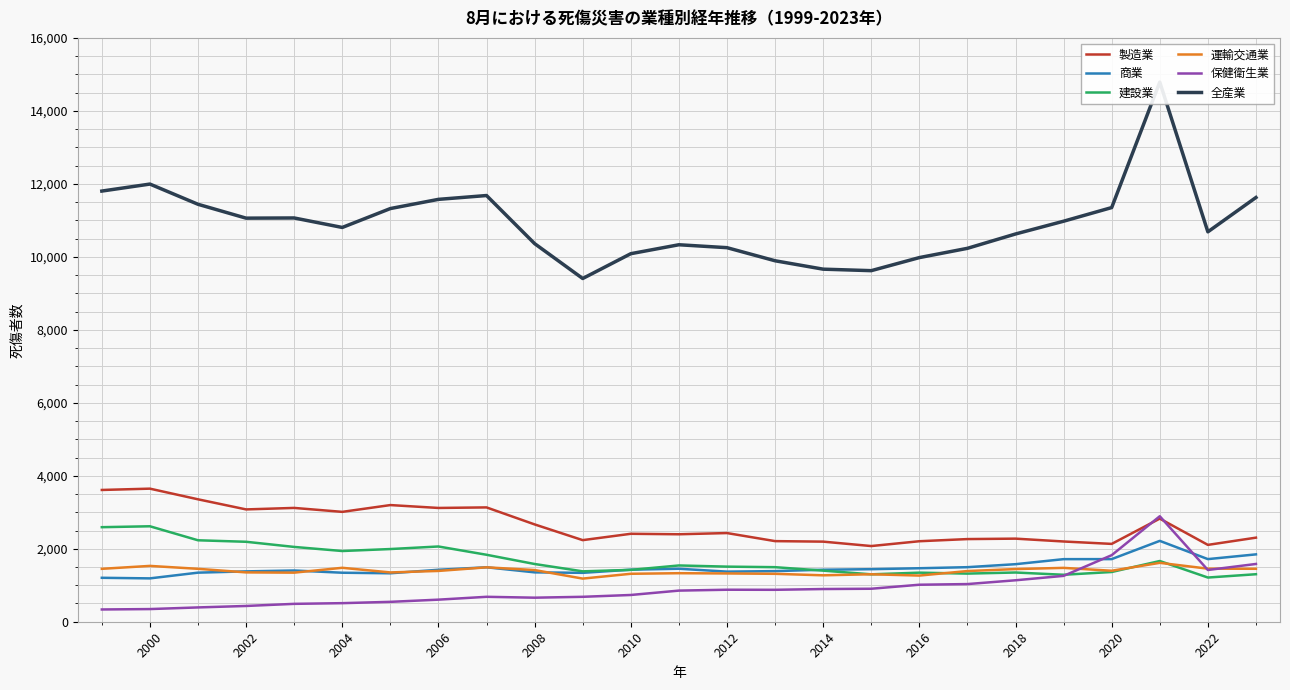

The value of 保健衛生業 at 2022 is 1418. True or false?

True